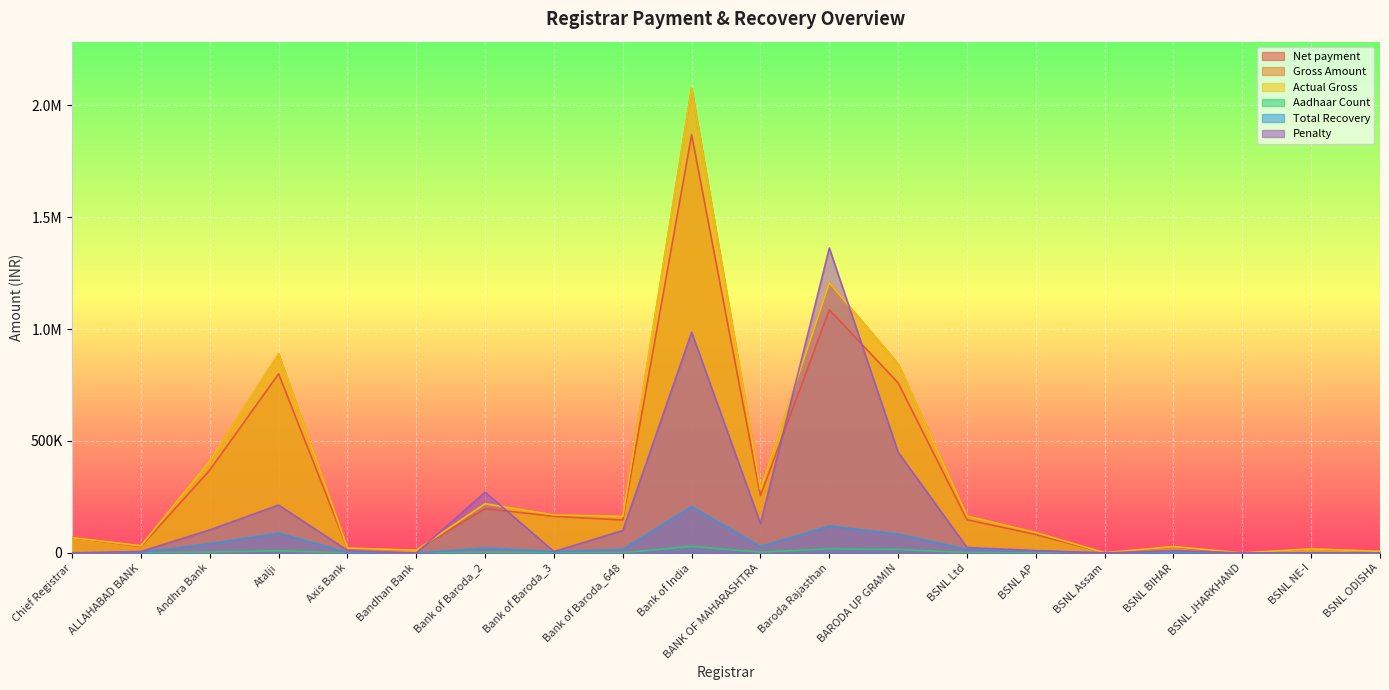

Which category has the lowest value in the Aadhaar Count series?

BSNL JHARKHAND